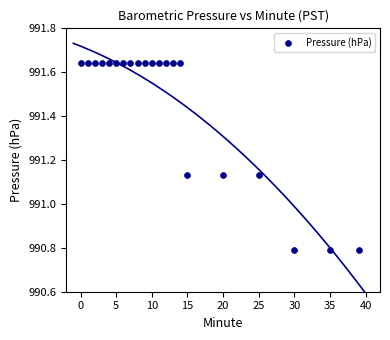

What is the range of X values (max minus min)?

39.0